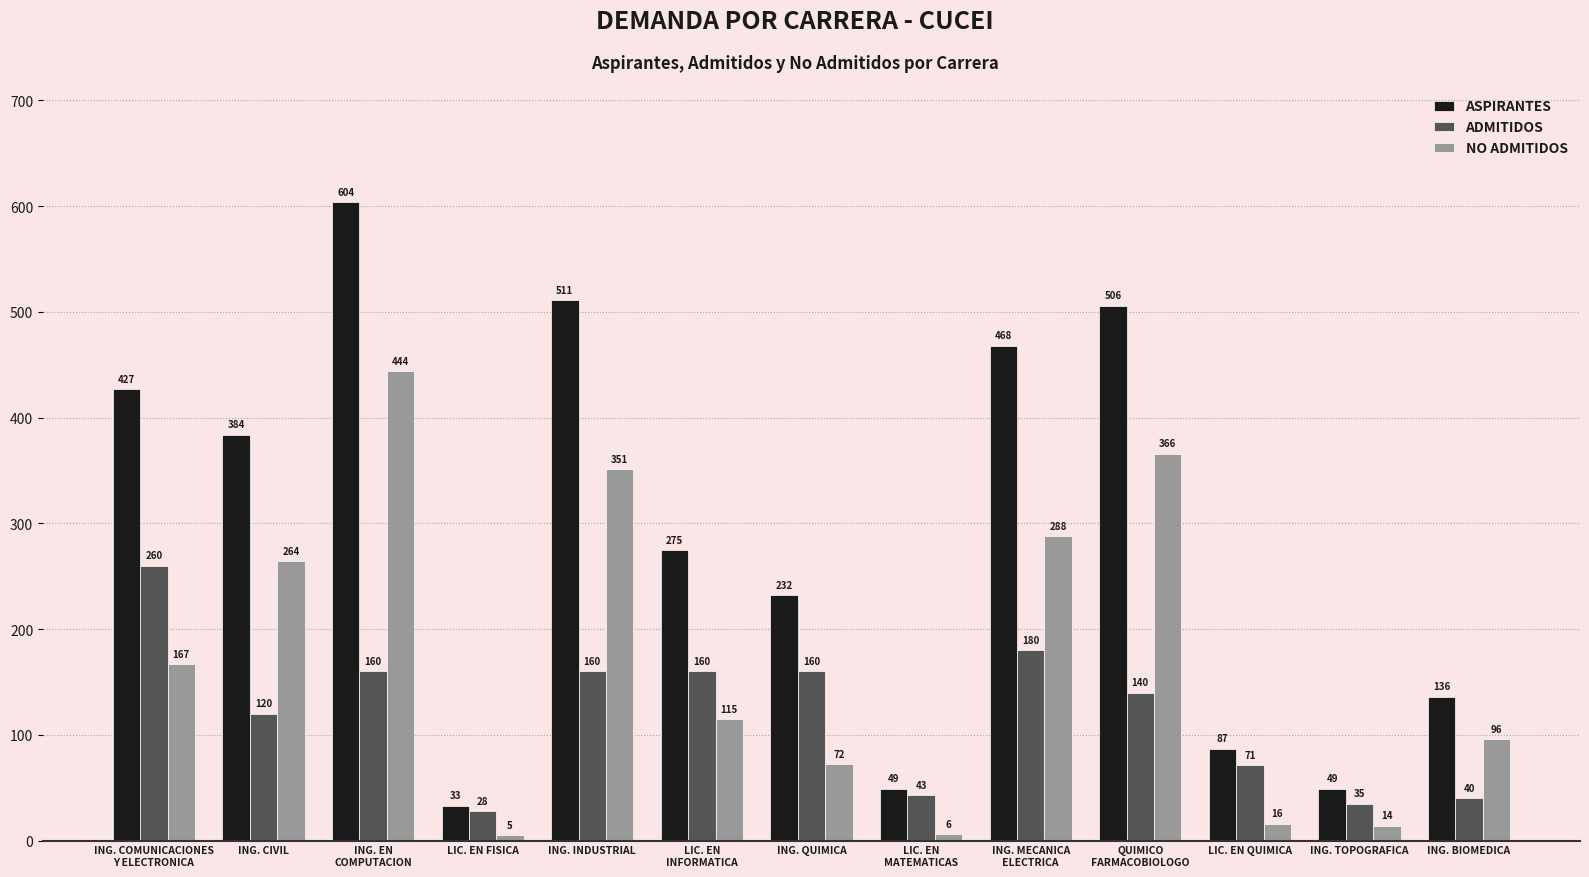

At which category does the chart reach its peak across all series?

ING. EN
COMPUTACION